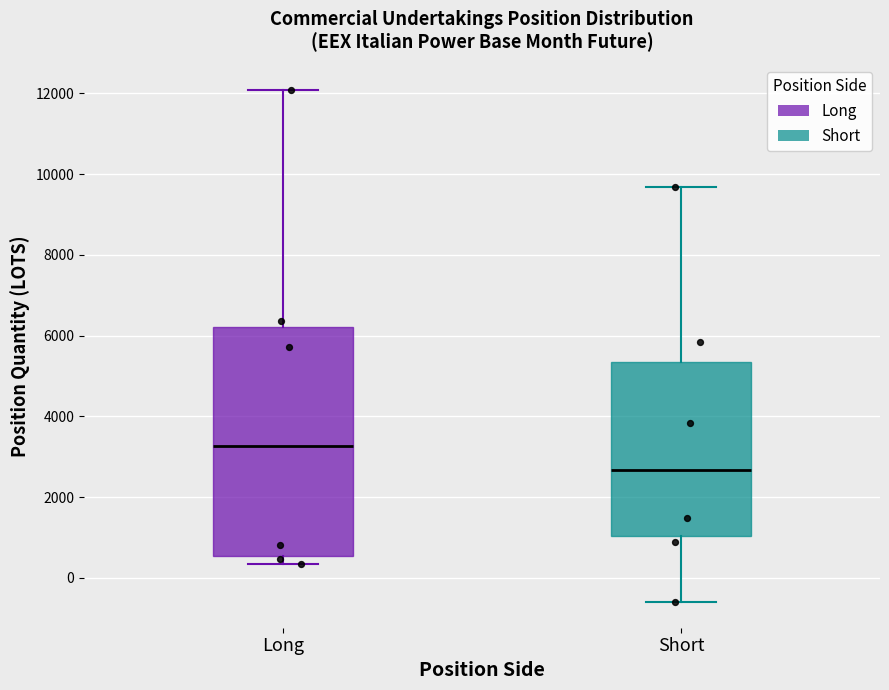

Where does the median line of the box for Short sit on the y-axis? The values are not printed on the chart, so give them approximately, as read against the axis.

2600